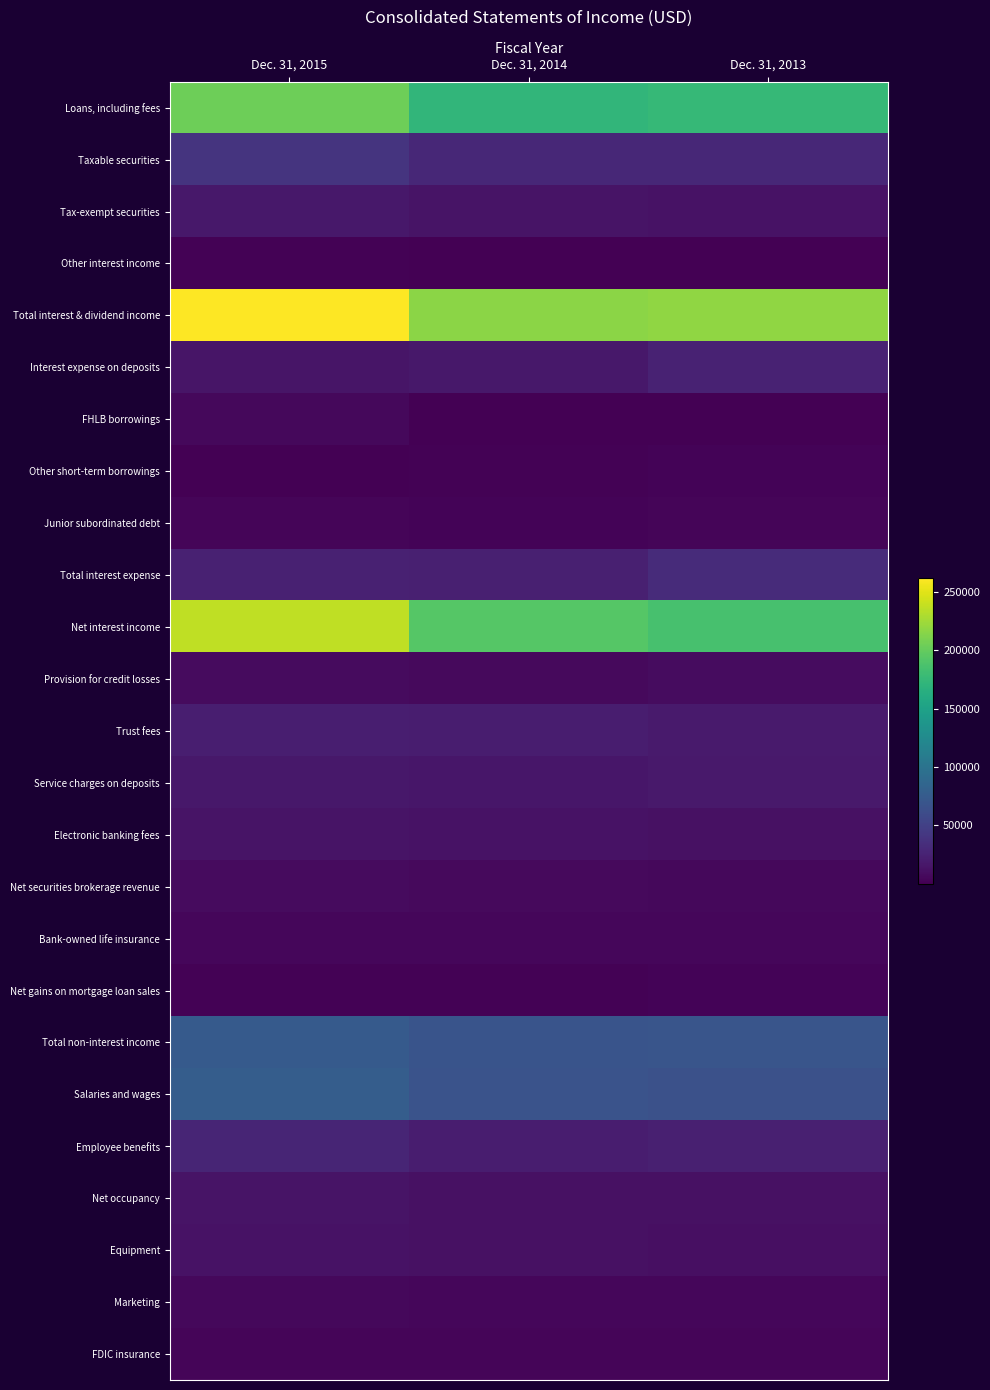

Reading left to right, list all the values displayed in this chart.

Loans, including fees: Dec. 31, 2015=203993	Dec. 31, 2014=172182	Dec. 31, 2013=175323
Taxable securities: Dec. 31, 2015=39314	Dec. 31, 2014=29233	Dec. 31, 2013=29193
Tax-exempt securities: Dec. 31, 2015=16764	Dec. 31, 2014=13589	Dec. 31, 2013=13128
Other interest income: Dec. 31, 2015=1641	Dec. 31, 2014=987	Dec. 31, 2013=246
Total interest & dividend income: Dec. 31, 2015=261712	Dec. 31, 2014=215991	Dec. 31, 2013=217890
Interest expense on deposits: Dec. 31, 2015=15530	Dec. 31, 2014=17263	Dec. 31, 2013=25412
FHLB borrowings: Dec. 31, 2015=5510	Dec. 31, 2014=968	Dec. 31, 2013=1151
Other short-term borrowings: Dec. 31, 2015=370	Dec. 31, 2014=1333	Dec. 31, 2013=2525
Junior subordinated debt: Dec. 31, 2015=3315	Dec. 31, 2014=3199	Dec. 31, 2013=3315
Total interest expense: Dec. 31, 2015=24725	Dec. 31, 2014=22763	Dec. 31, 2013=32403
Net interest income: Dec. 31, 2015=236987	Dec. 31, 2014=193228	Dec. 31, 2013=185487
Provision for credit losses: Dec. 31, 2015=8353	Dec. 31, 2014=6405	Dec. 31, 2013=9086
Trust fees: Dec. 31, 2015=21900	Dec. 31, 2014=21069	Dec. 31, 2013=19577
Service charges on deposits: Dec. 31, 2015=16743	Dec. 31, 2014=16135	Dec. 31, 2013=17925
Electronic banking fees: Dec. 31, 2015=14361	Dec. 31, 2014=12708	Dec. 31, 2013=12198
Net securities brokerage revenue: Dec. 31, 2015=7692	Dec. 31, 2014=6922	Dec. 31, 2013=6248
Bank-owned life insurance: Dec. 31, 2015=4863	Dec. 31, 2014=4614	Dec. 31, 2013=4664
Net gains on mortgage loan sales: Dec. 31, 2015=2071	Dec. 31, 2014=1604	Dec. 31, 2013=2614
Total non-interest income: Dec. 31, 2015=74466	Dec. 31, 2014=68504	Dec. 31, 2013=69285
Salaries and wages: Dec. 31, 2015=77340	Dec. 31, 2014=67408	Dec. 31, 2013=65431
Employee benefits: Dec. 31, 2015=26896	Dec. 31, 2014=21518	Dec. 31, 2013=23255
Net occupancy: Dec. 31, 2015=13635	Dec. 31, 2014=12122	Dec. 31, 2013=11809
Equipment: Dec. 31, 2015=13194	Dec. 31, 2014=11542	Dec. 31, 2013=10669
Marketing: Dec. 31, 2015=5646	Dec. 31, 2014=5242	Dec. 31, 2013=5174
FDIC insurance: Dec. 31, 2015=4107	Dec. 31, 2014=3376	Dec. 31, 2013=3725